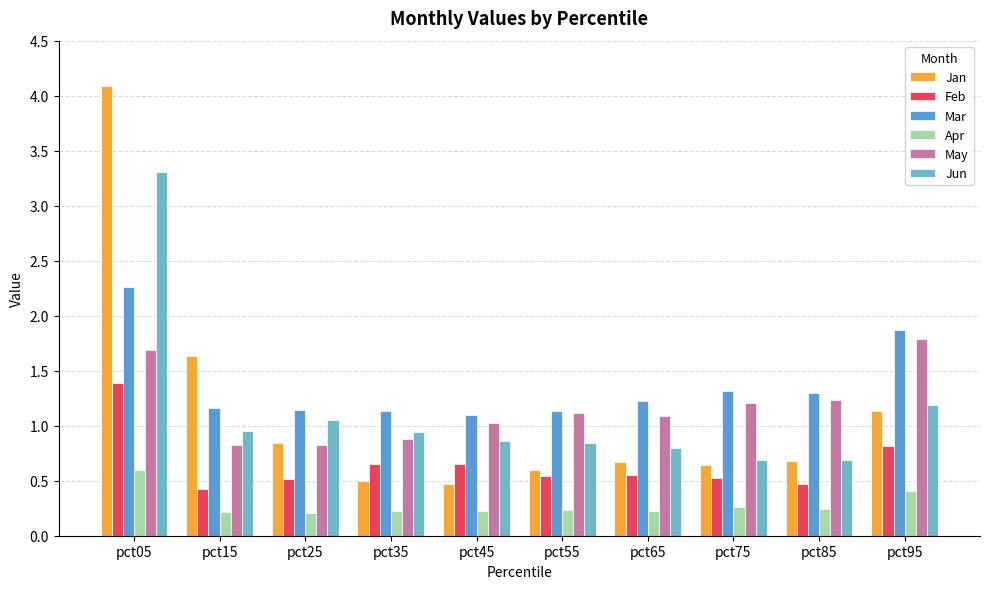

Reading right to left, list all the values displayed in this chart.

Jan: 1.1	0.7	0.6	0.7	0.6	0.5	0.5	0.8	1.6	4.1
Feb: 0.8	0.5	0.5	0.6	0.5	0.7	0.7	0.5	0.4	1.4
Mar: 1.9	1.3	1.3	1.2	1.1	1.1	1.1	1.1	1.2	2.3
Apr: 0.4	0.2	0.3	0.2	0.2	0.2	0.2	0.2	0.2	0.6
May: 1.8	1.2	1.2	1.1	1.1	1.0	0.9	0.8	0.8	1.7
Jun: 1.2	0.7	0.7	0.8	0.8	0.9	0.9	1.1	1.0	3.3